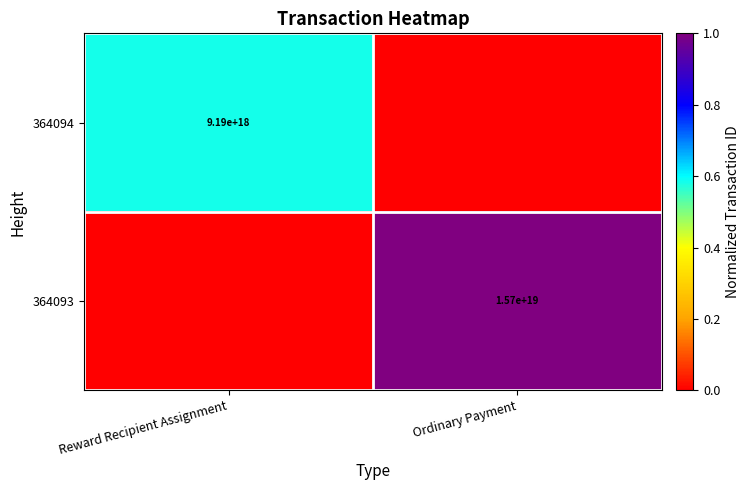

True or false: 364093 has a value of 15700000000000000000 at Ordinary Payment.

True